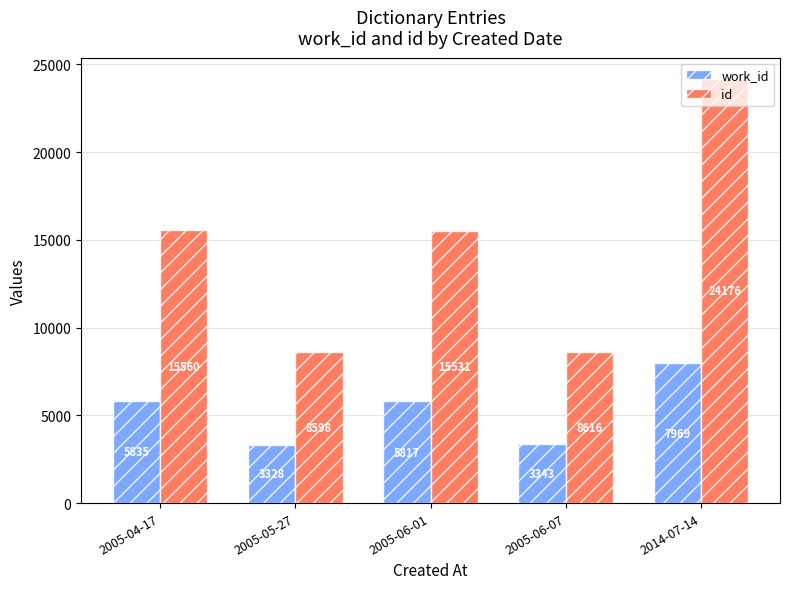

What is the sum of all work_id values?

26292